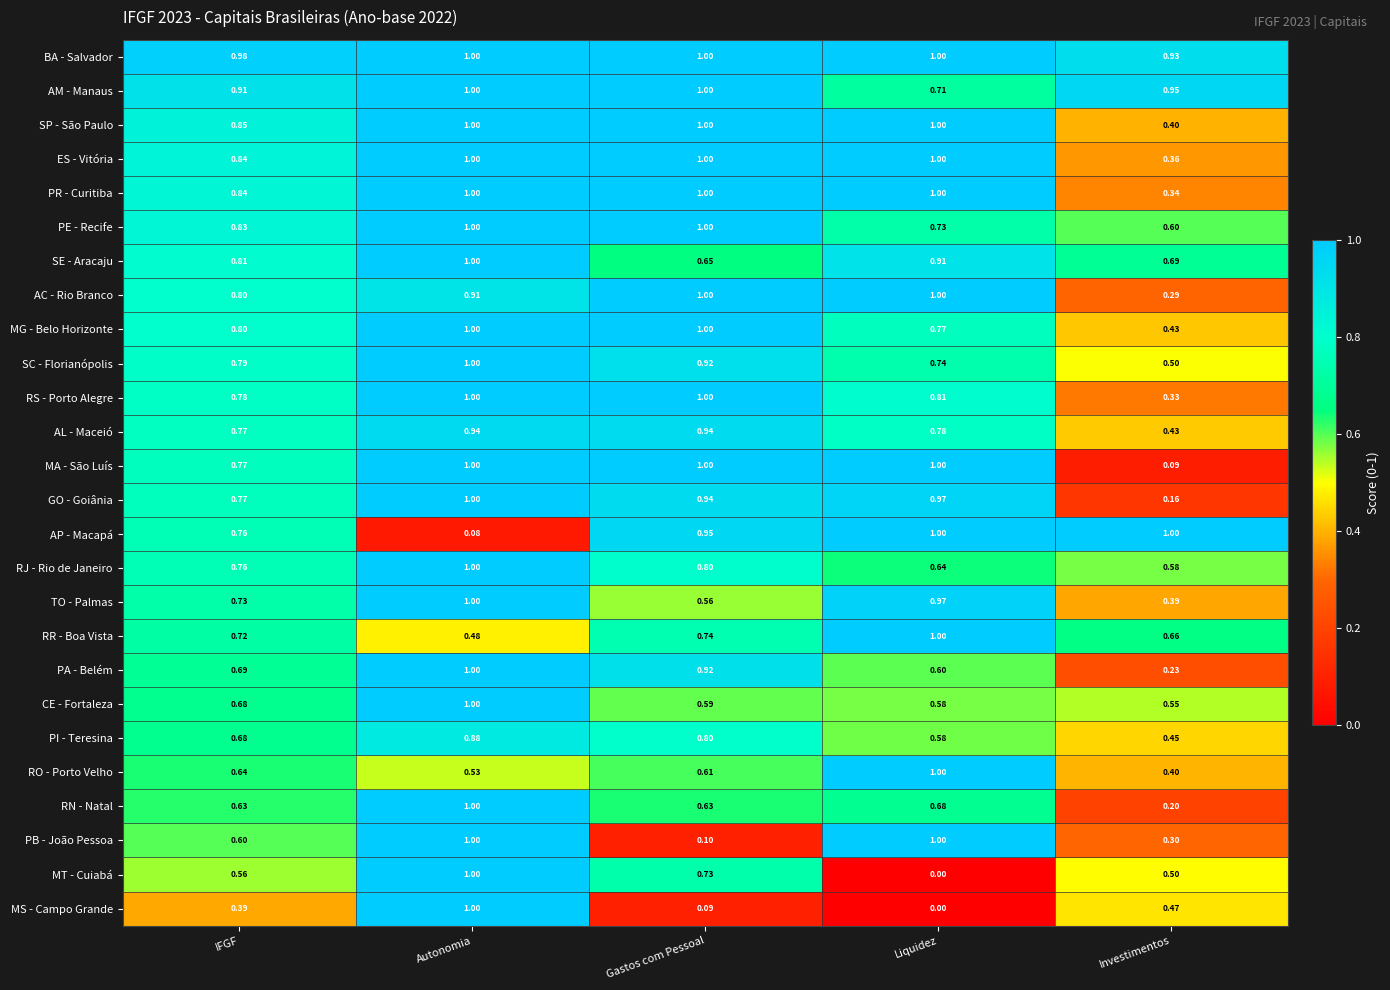

At which label is MS - Campo Grande closest to 0?

Liquidez